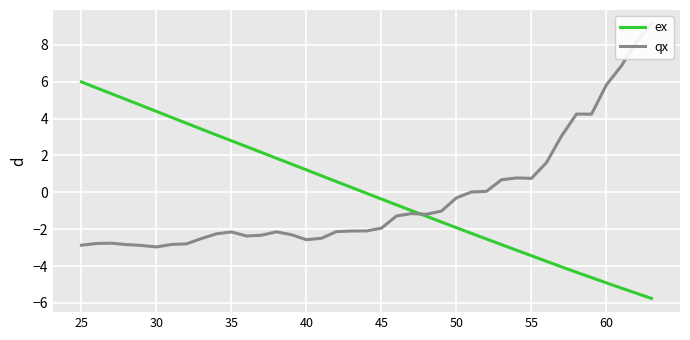

Is it true that ex equals 4.1 at 25?

False